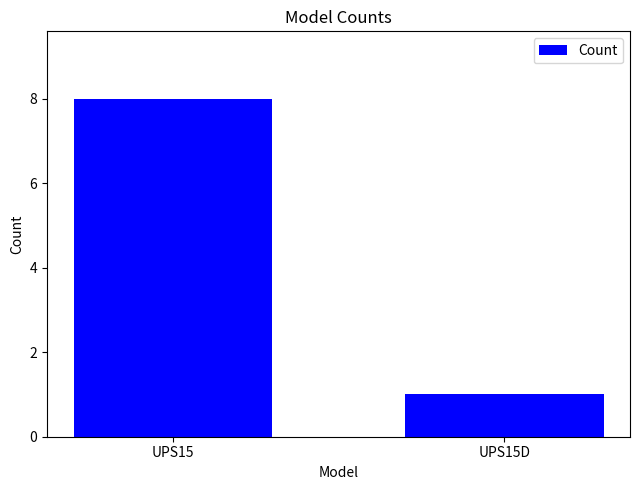

True or false: the data shows 8 at UPS15.

True